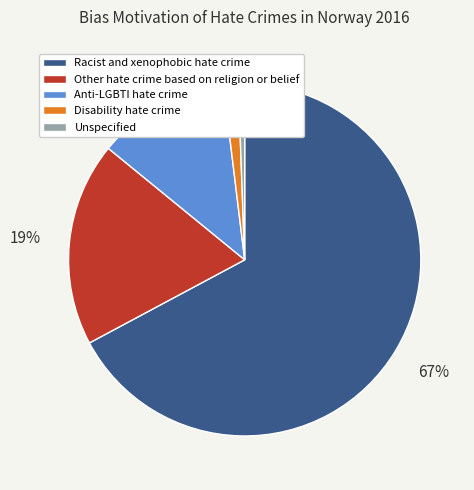

To the nearest percent, what is the difference between the Anti-LGBTI hate crime and Racist and xenophobic hate crime slice percentages?

55%